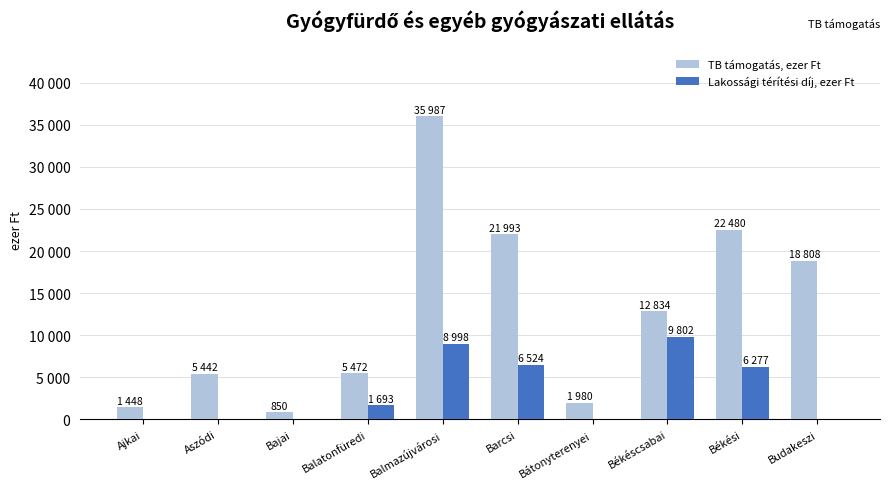

What are all the series names shown in the legend?

TB támogatás, ezer Ft, Lakossági térítési díj, ezer Ft